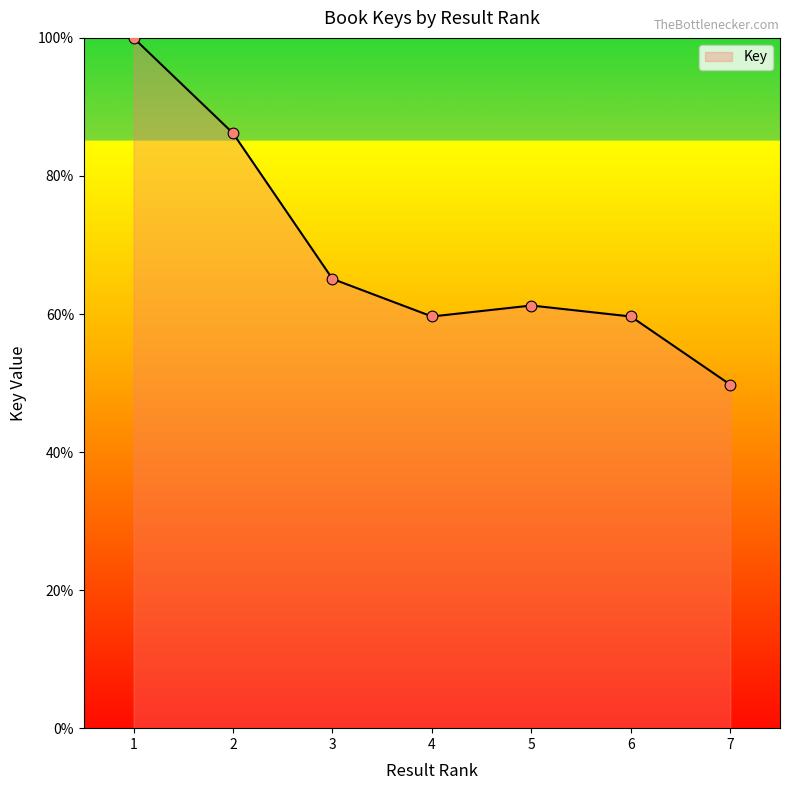

Approximately how many times larger is the value at 2 compared to 5?

1.4